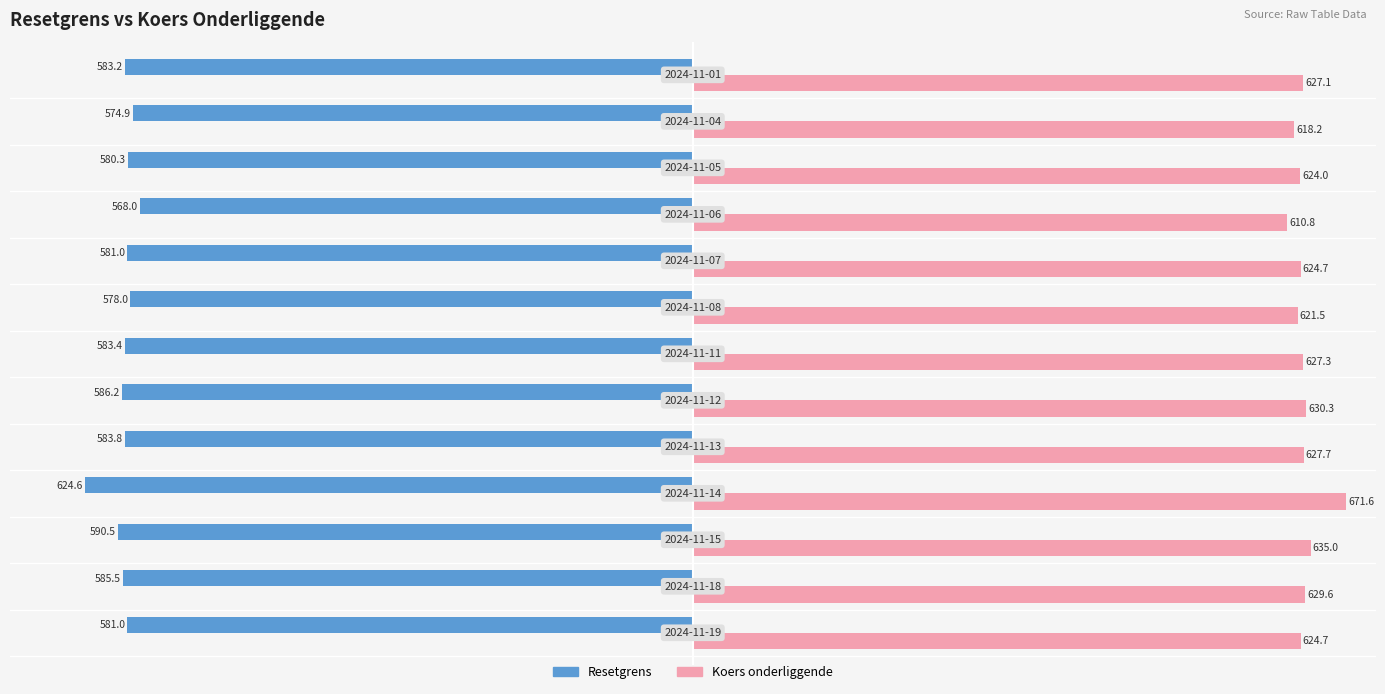

Which series has the largest range (max minus min)?

Koers onderliggende